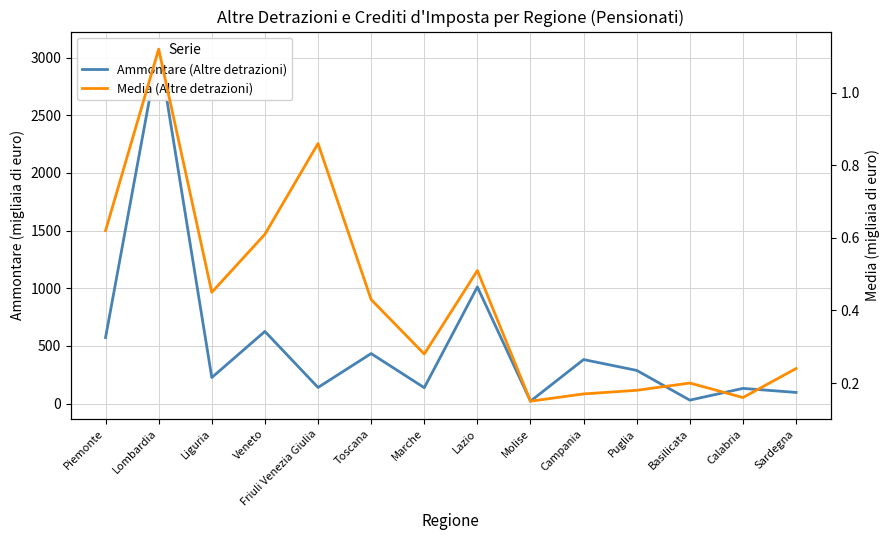

Reading left to right, extract all data points from this chart.

Ammontare (Altre detrazioni): Piemonte=573.0	Lombardia=3074.0	Liguria=226.0	Veneto=626.0	Friuli Venezia Giulia=140.0	Toscana=434.0	Marche=138.0	Lazio=1012.0	Molise=21.0	Campania=382.0	Puglia=288.0	Basilicata=30.0	Calabria=132.0	Sardegna=97.0
Media (Altre detrazioni): Piemonte=0.6	Lombardia=1.1	Liguria=0.5	Veneto=0.6	Friuli Venezia Giulia=0.9	Toscana=0.4	Marche=0.3	Lazio=0.5	Molise=0.1	Campania=0.2	Puglia=0.2	Basilicata=0.2	Calabria=0.2	Sardegna=0.2